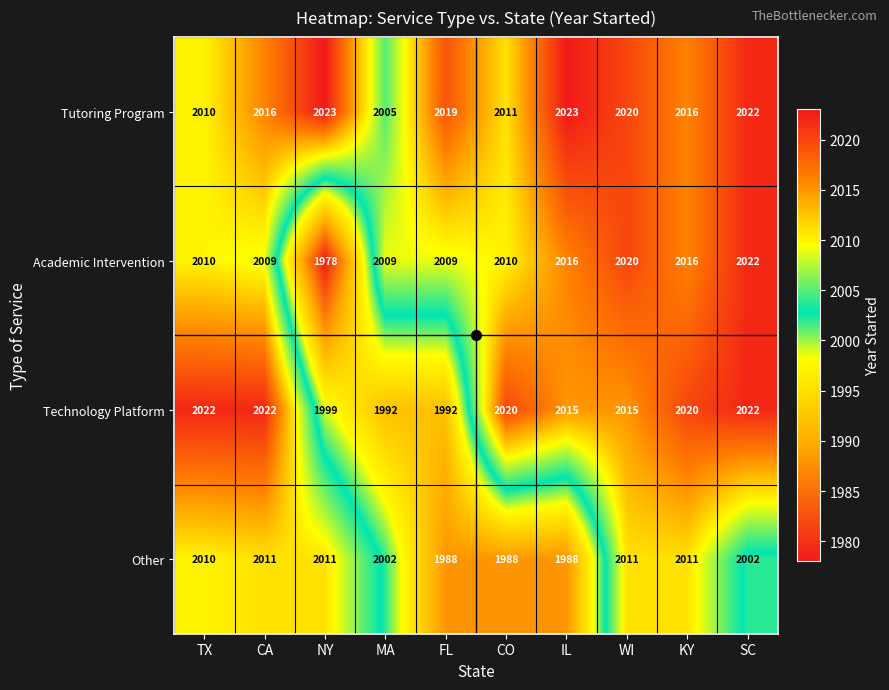

How many data points does each series have?

10